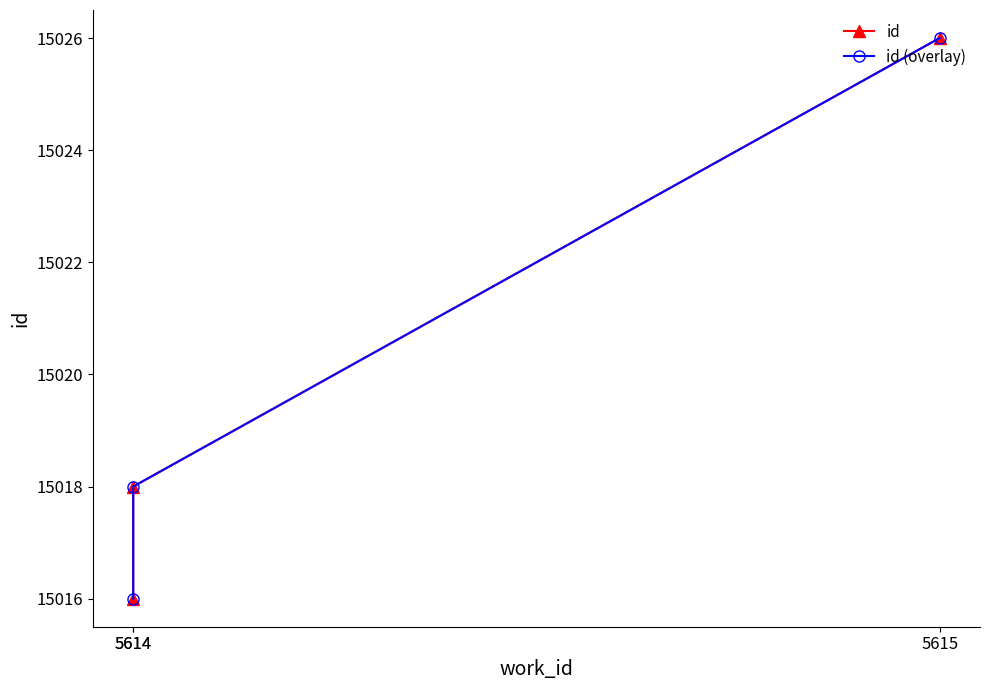

Reading left to right, list all the values displayed in this chart.

id: 5614=15016	5614=15018	5615=15026
id (overlay): 5614=15016	5614=15018	5615=15026